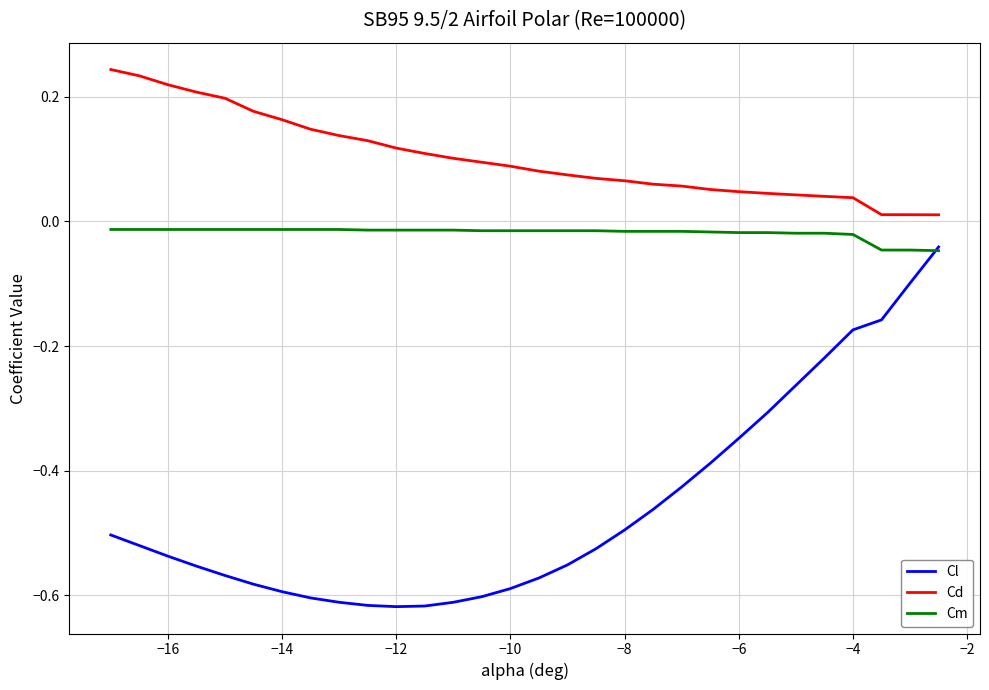

How many lines are shown in the chart?

3